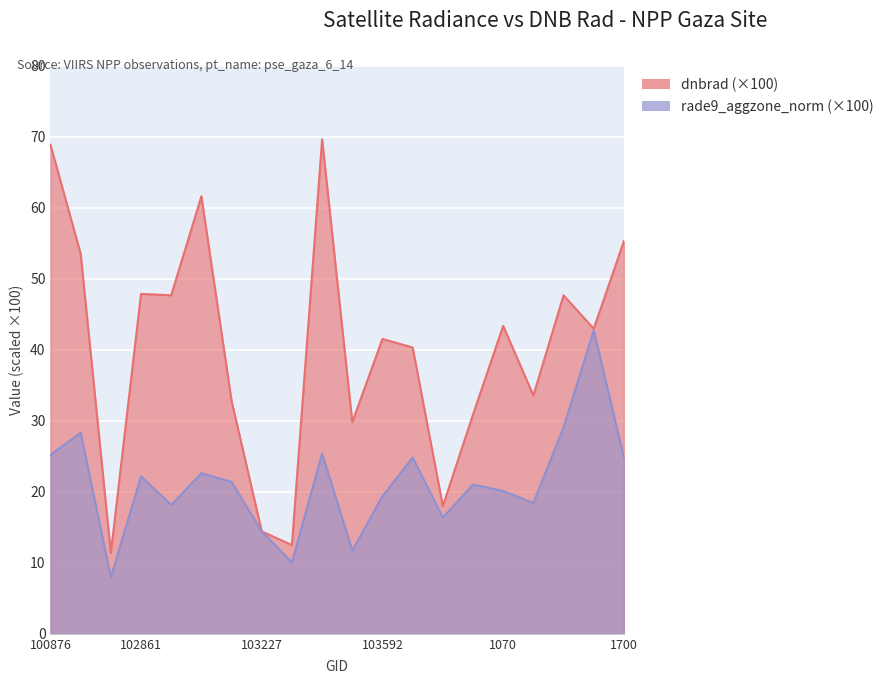

What is the minimum value shown in the chart?

8.0